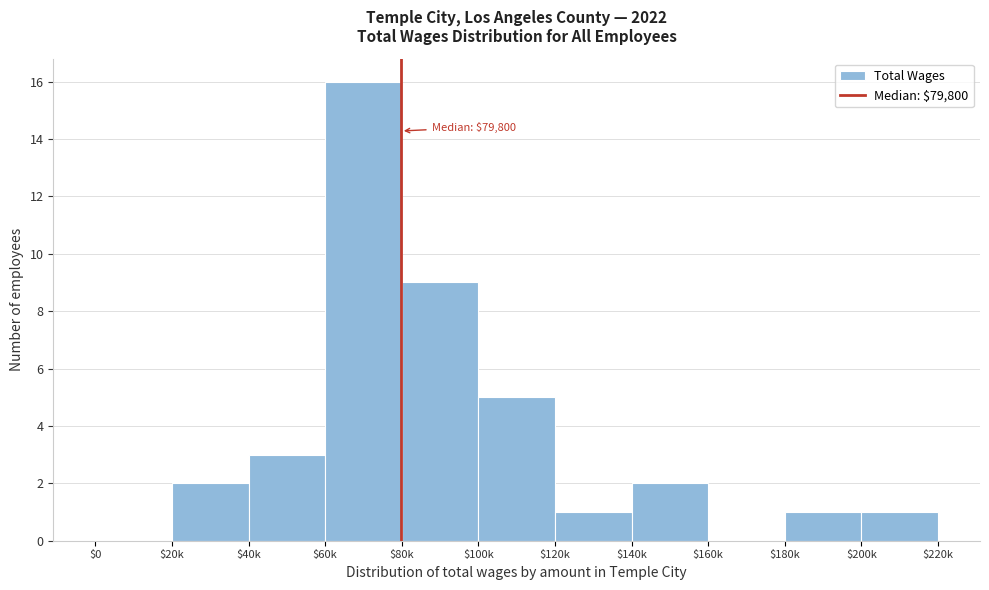

The chart shows a value of 1 at $40k. True or false?

False